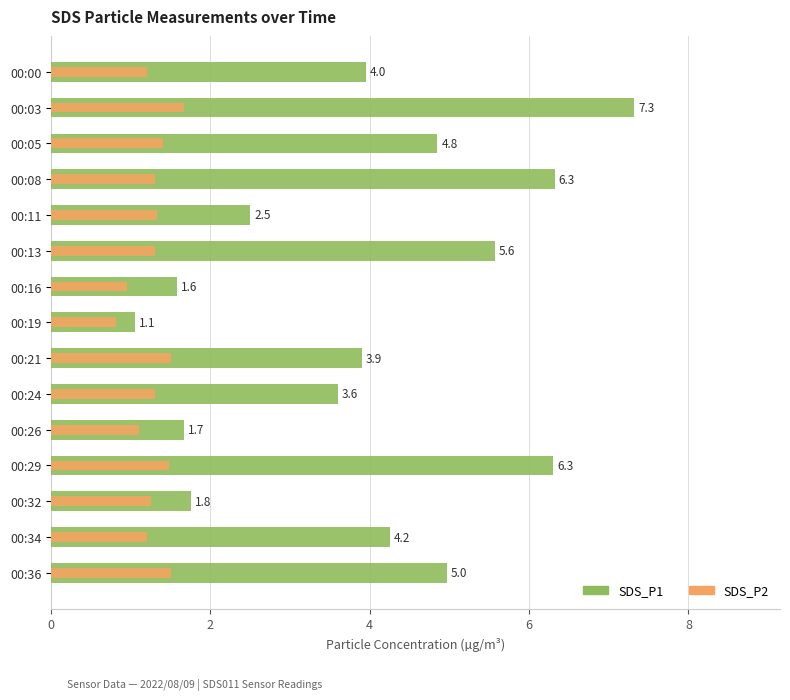

What are all the series names shown in the legend?

SDS_P1, SDS_P2